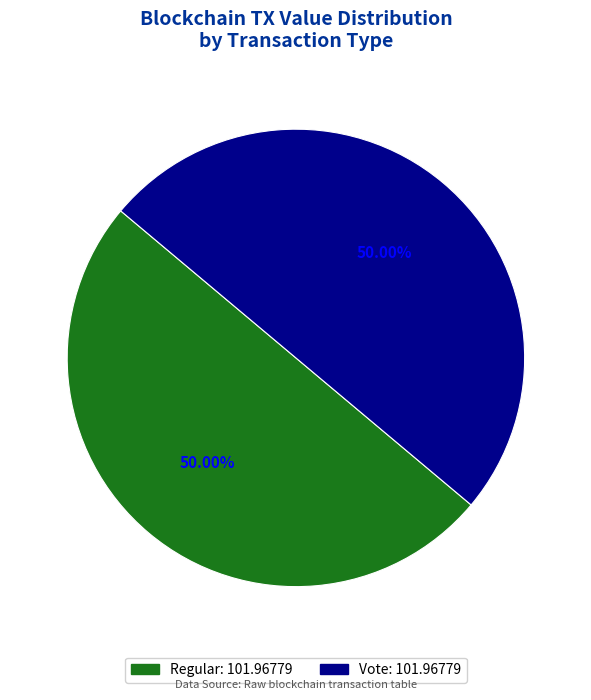

Count the number of slices in the pie.

2